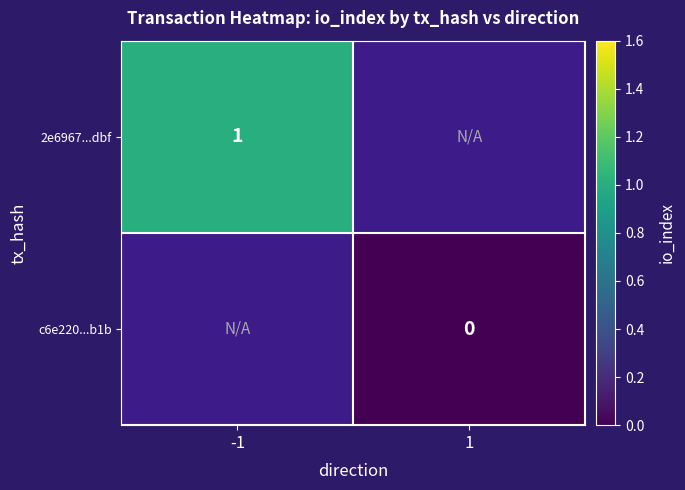

The 2e6967...dbf series shows 1 at -1. True or false?

True